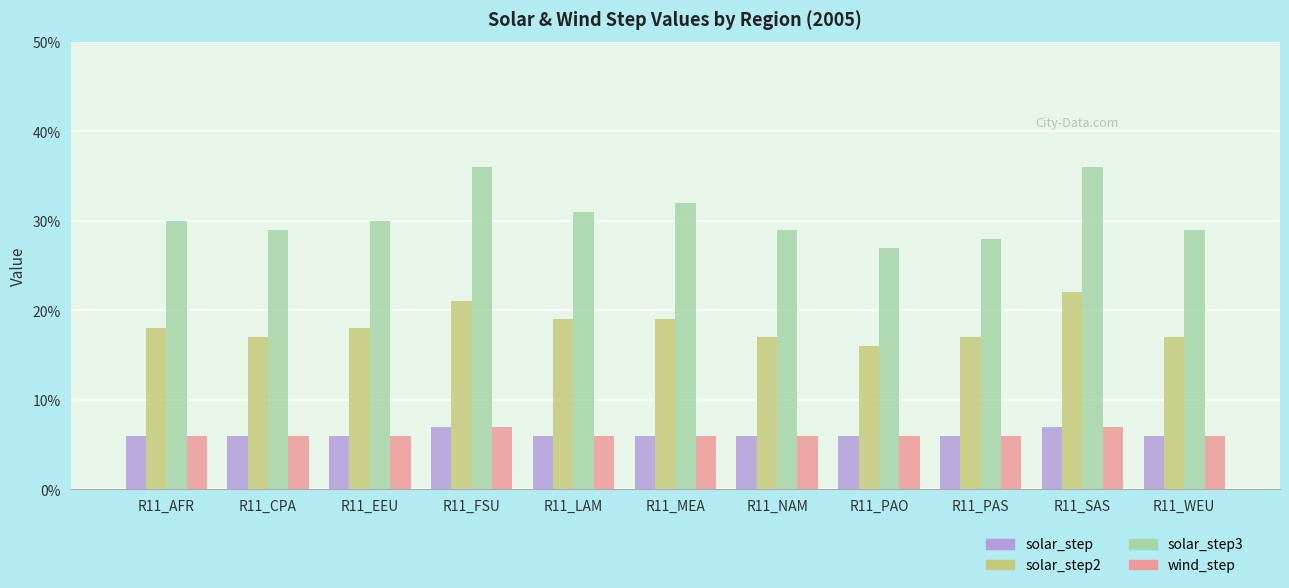

Reading left to right, what are all the values shown in this chart?

solar_step: 0.1	0.1	0.1	0.1	0.1	0.1	0.1	0.1	0.1	0.1	0.1
solar_step2: 0.2	0.2	0.2	0.2	0.2	0.2	0.2	0.2	0.2	0.2	0.2
solar_step3: 0.3	0.3	0.3	0.4	0.3	0.3	0.3	0.3	0.3	0.4	0.3
wind_step: 0.1	0.1	0.1	0.1	0.1	0.1	0.1	0.1	0.1	0.1	0.1